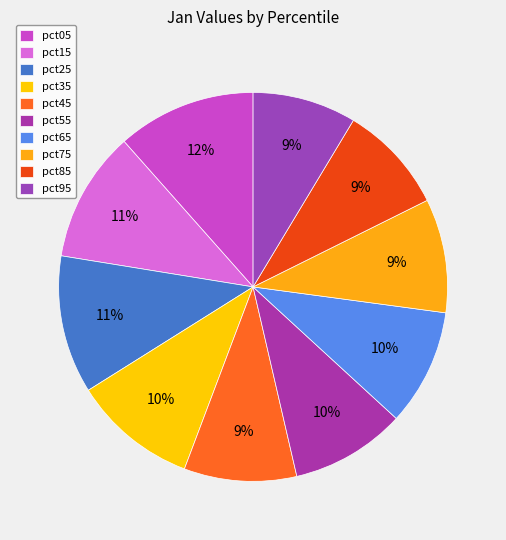

Which category has the smallest portion of the pie?

pct95